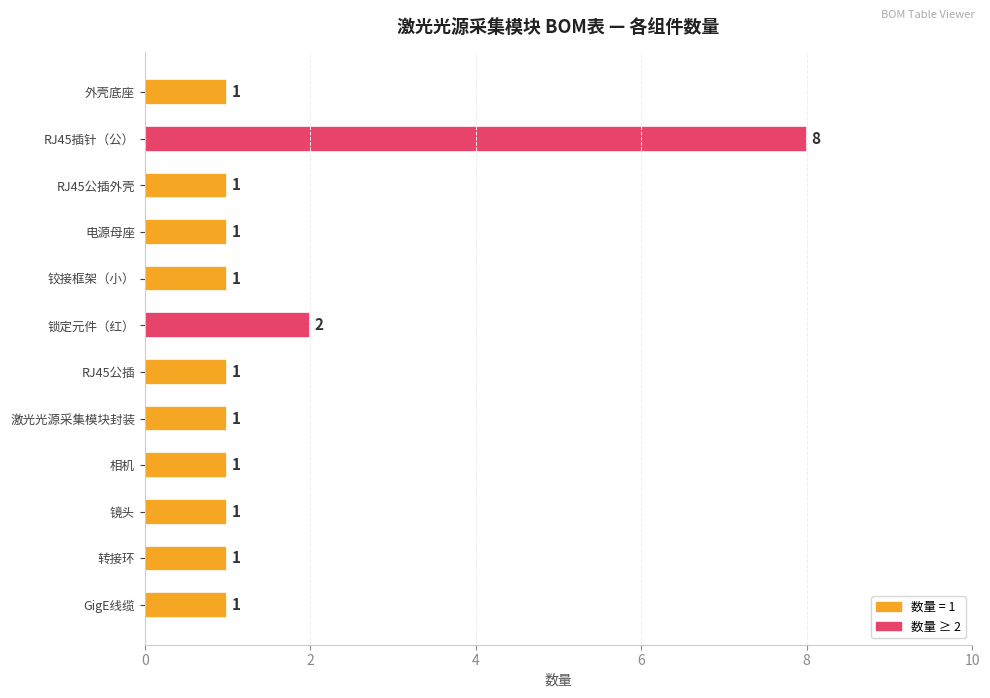

Which label corresponds to the largest value in the chart?

RJ45插针（公）